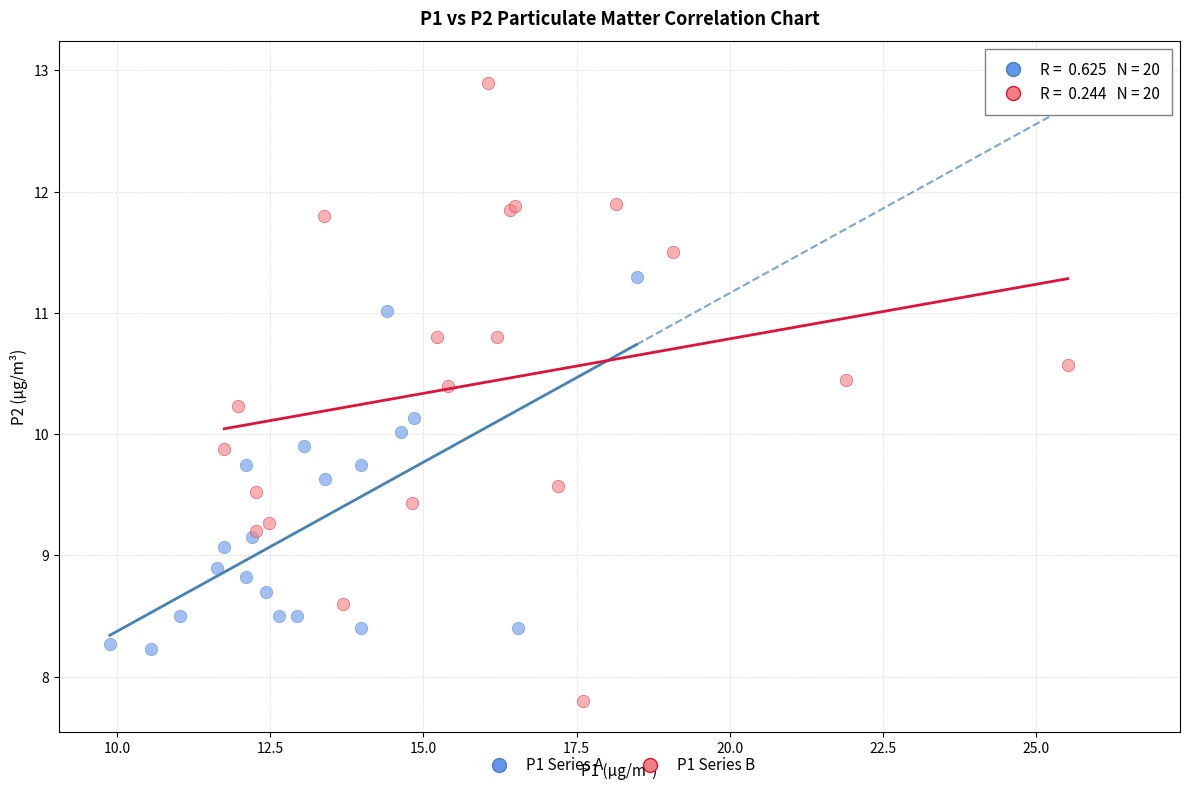

What are all the series names shown in the legend?

P1 Series A, P1 Series B